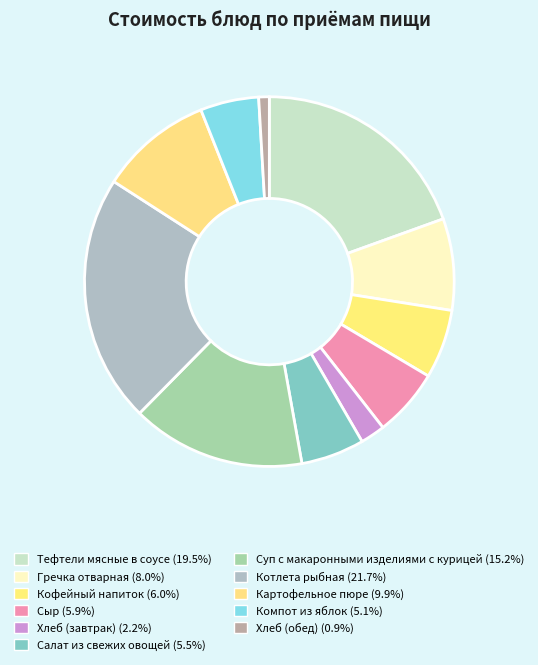

How many segments does this pie chart have?

11